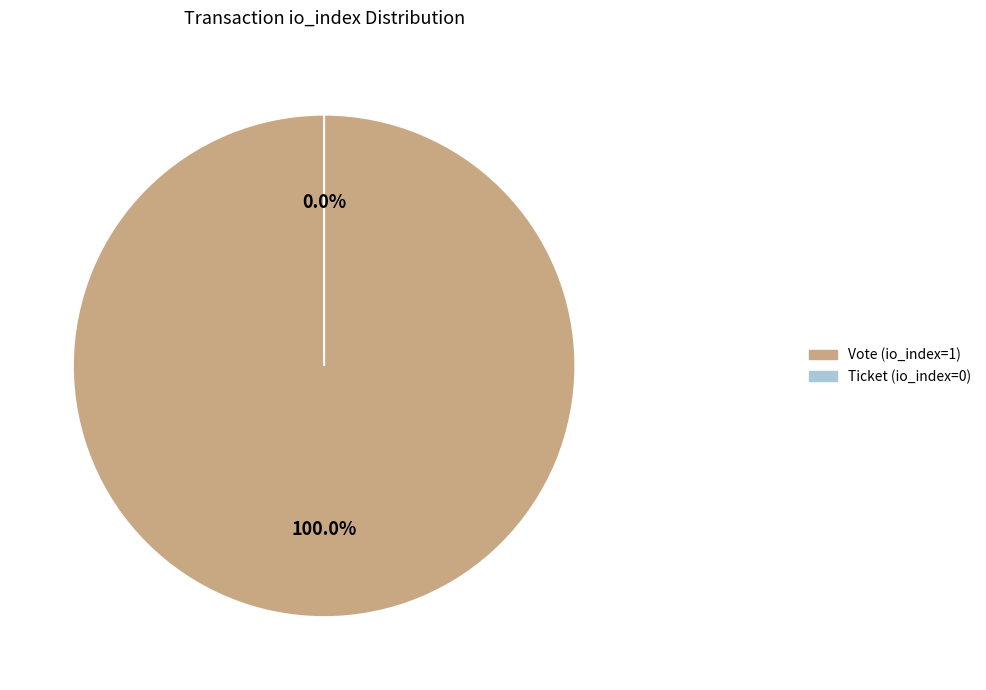

How many segments does this pie chart have?

2